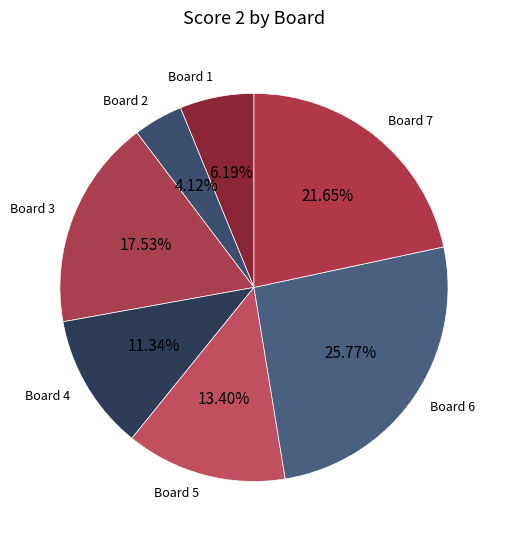

How many segments does this pie chart have?

7